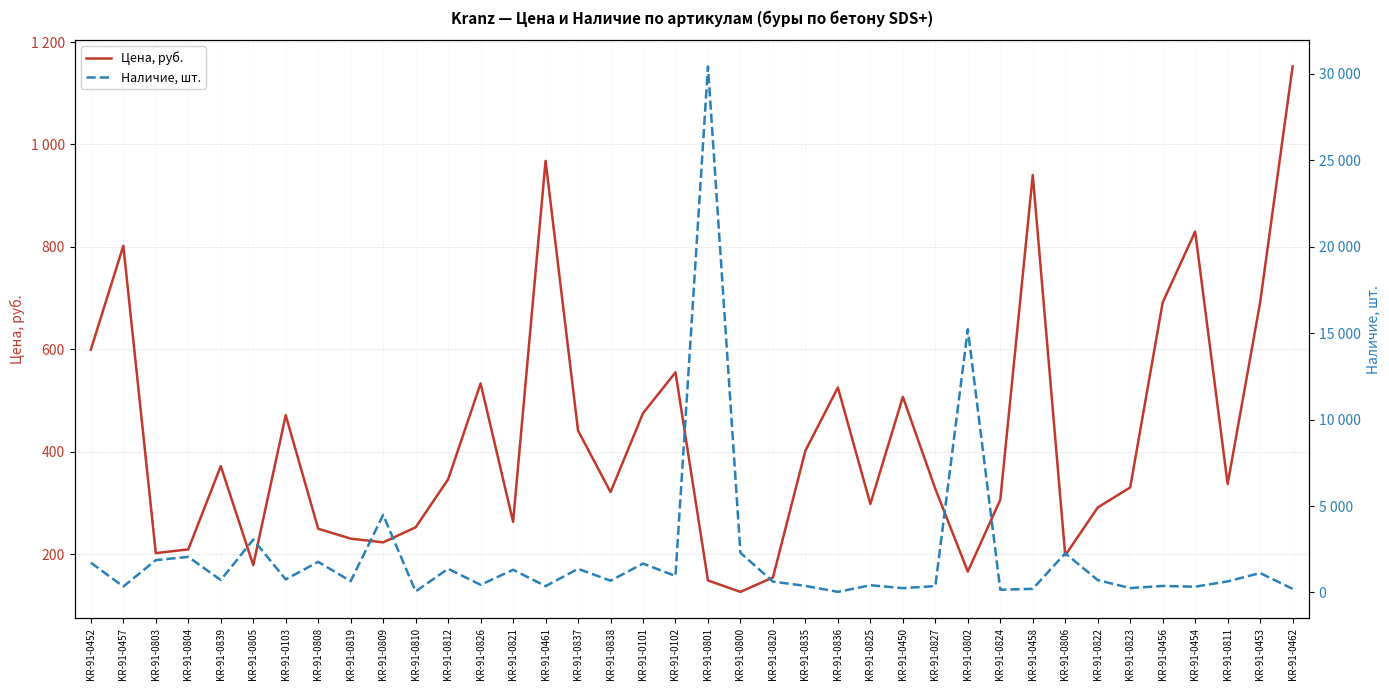

The value of Цена, руб. at KR-91-0805 is 72.9. True or false?

False